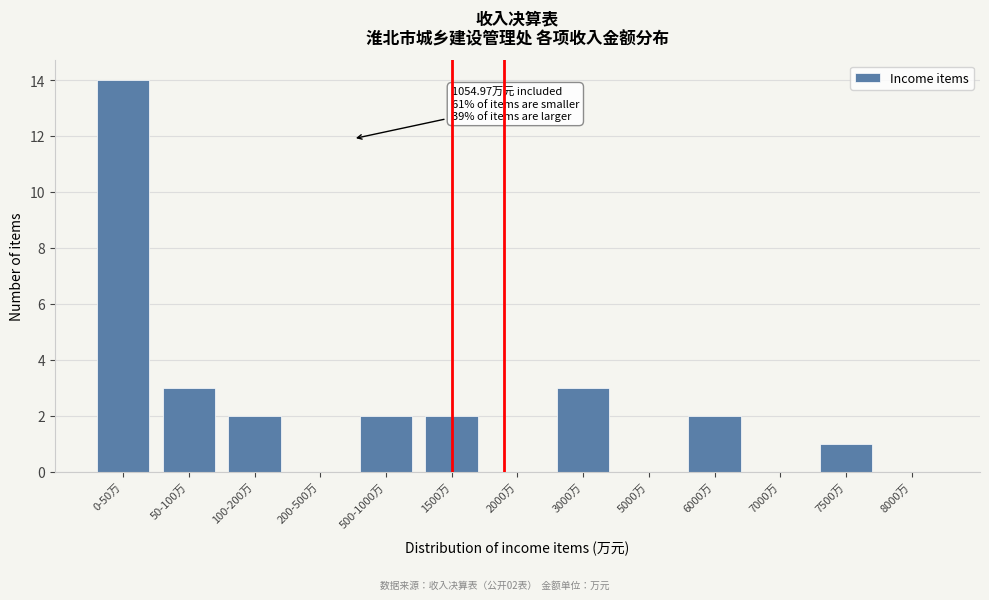

Reading left to right, extract all data points from this chart.

0-50万=14	50-100万=3	100-200万=2	200-500万=0	500-1000万=2	1500万=2	2000万=0	3000万=3	5000万=0	6000万=2	7000万=0	7500万=1	8000万=0